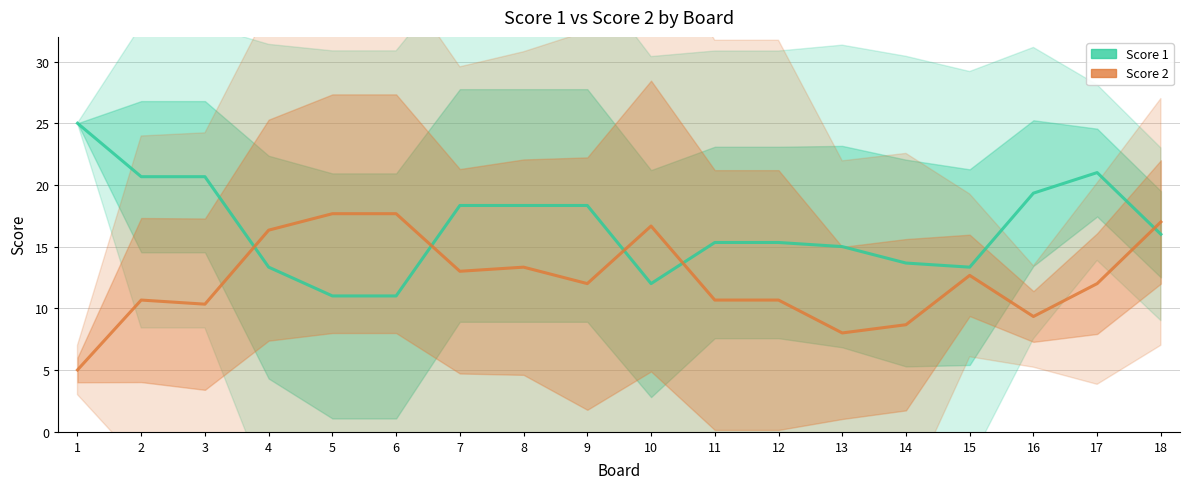

How many values in the Score 1 series are below 16?

9